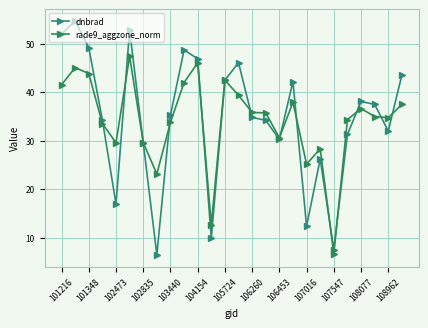

What is the smallest value displayed?

6.4